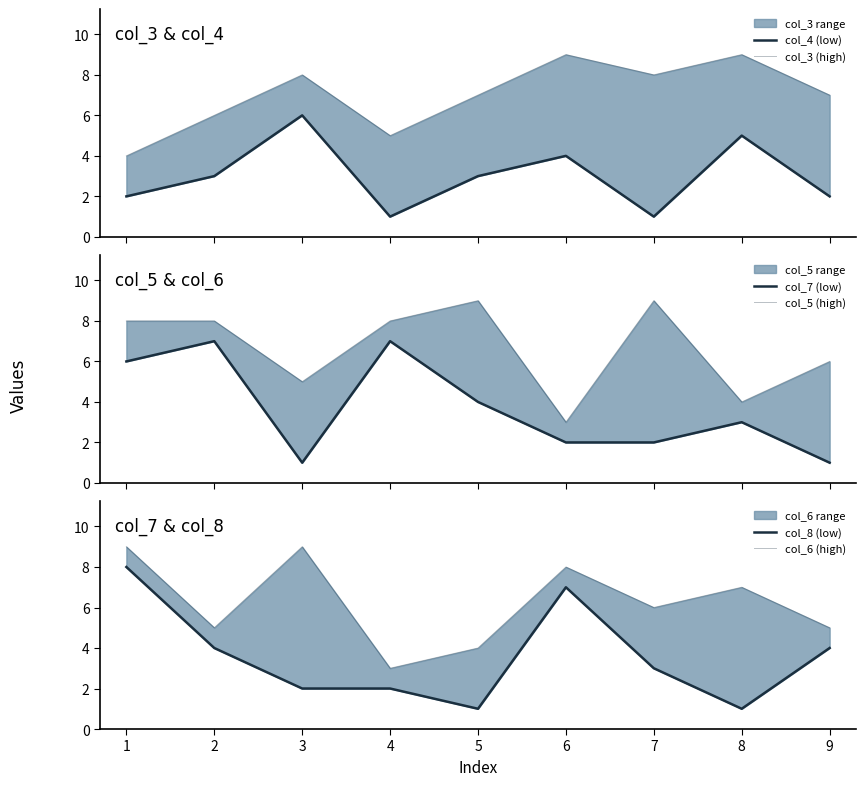

True or false: col_4 (low) and col_5 (high) intersect in this chart.

True